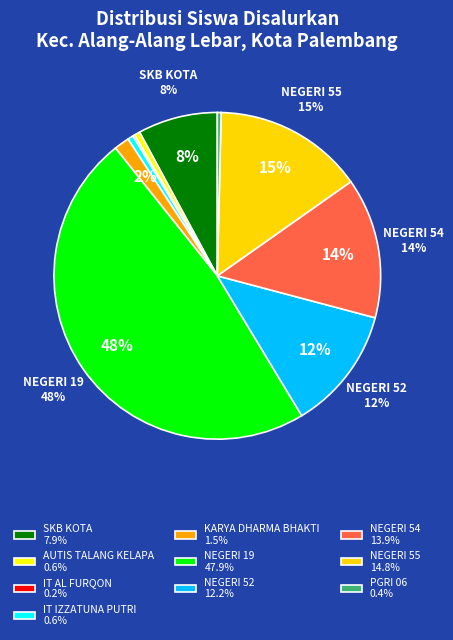

Count the number of slices in the pie.

10